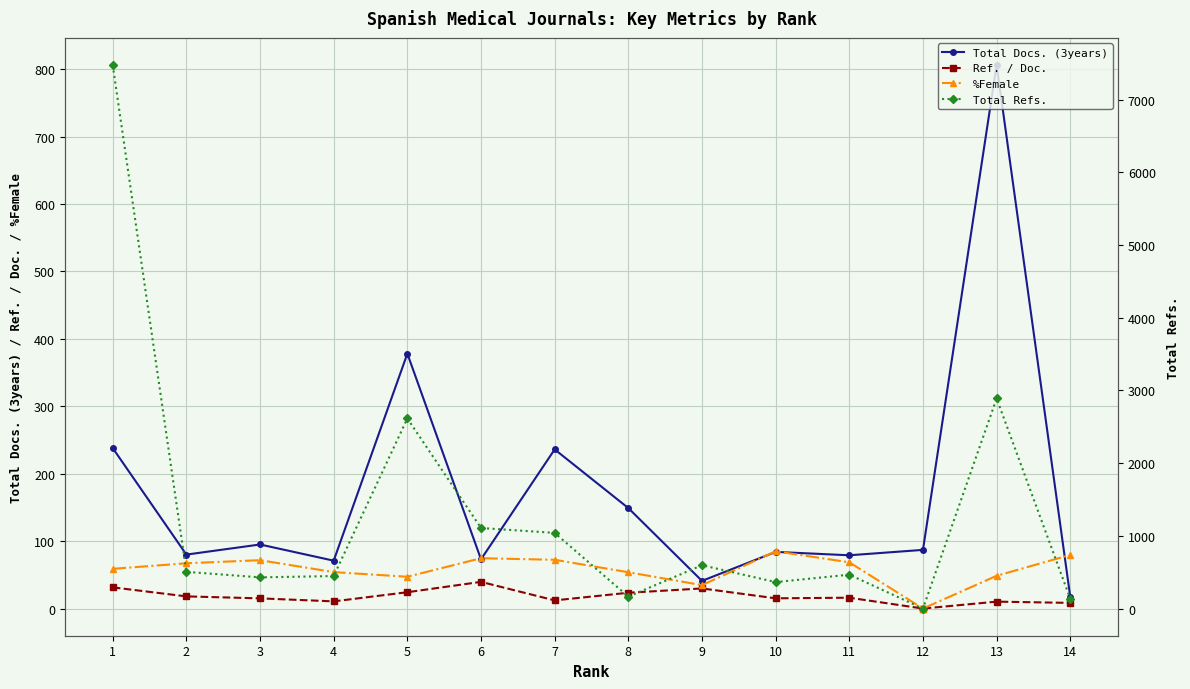

True or false: Total Refs. and %Female intersect in this chart.

False